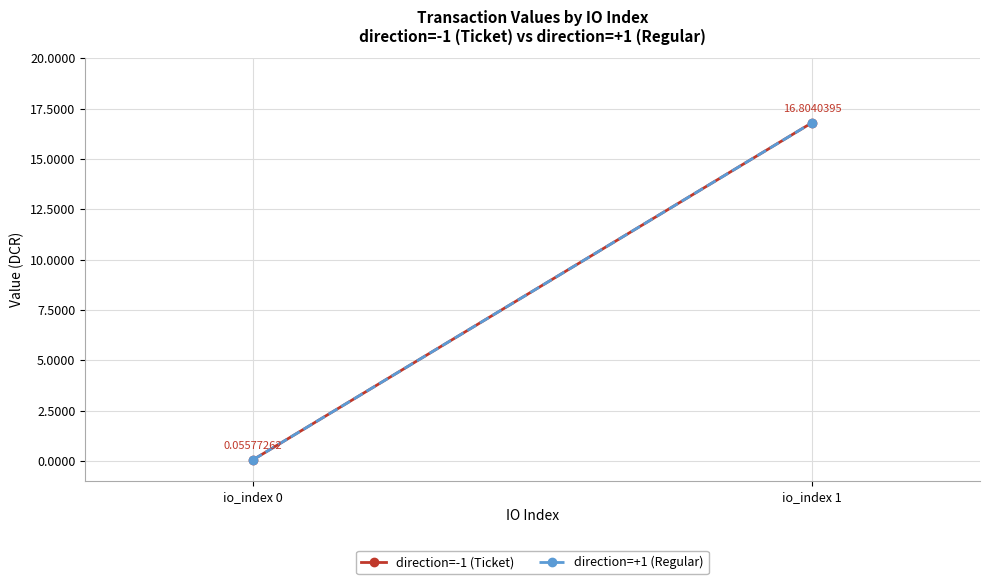

At how many categories does at least one series exceed 10?

1